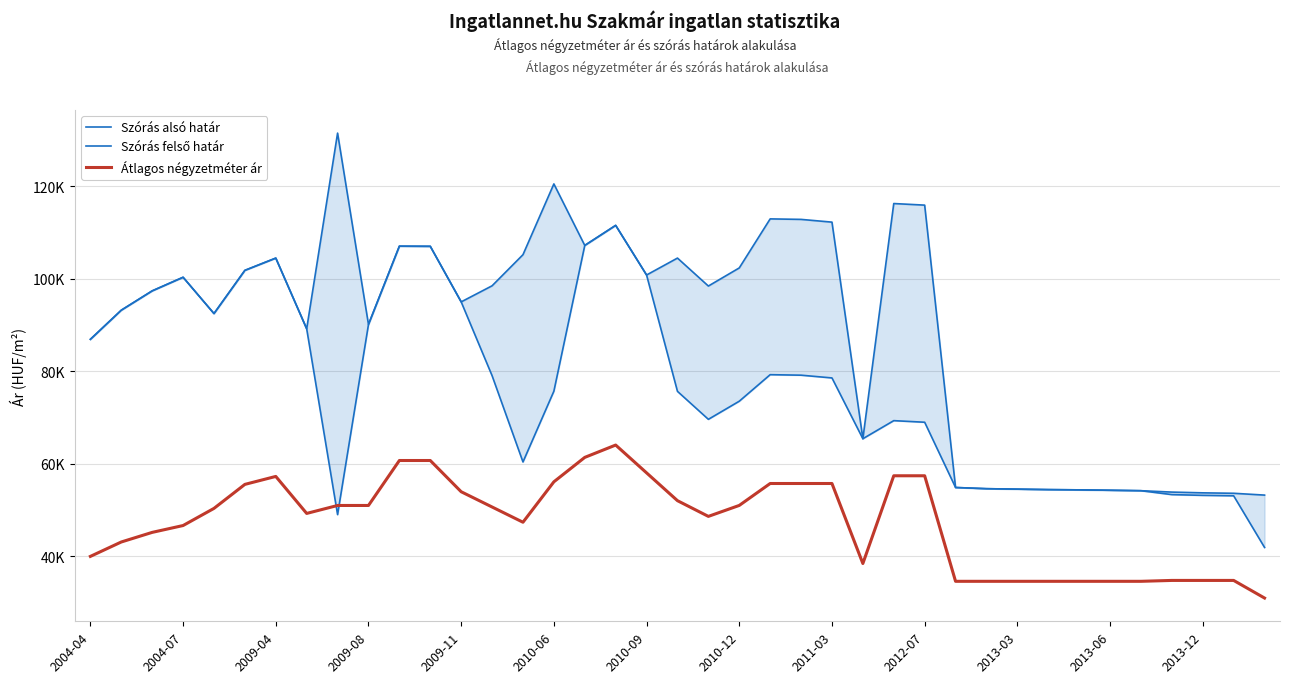

True or false: Szórás alsó határ and Szórás felső határ cross at least once.

False